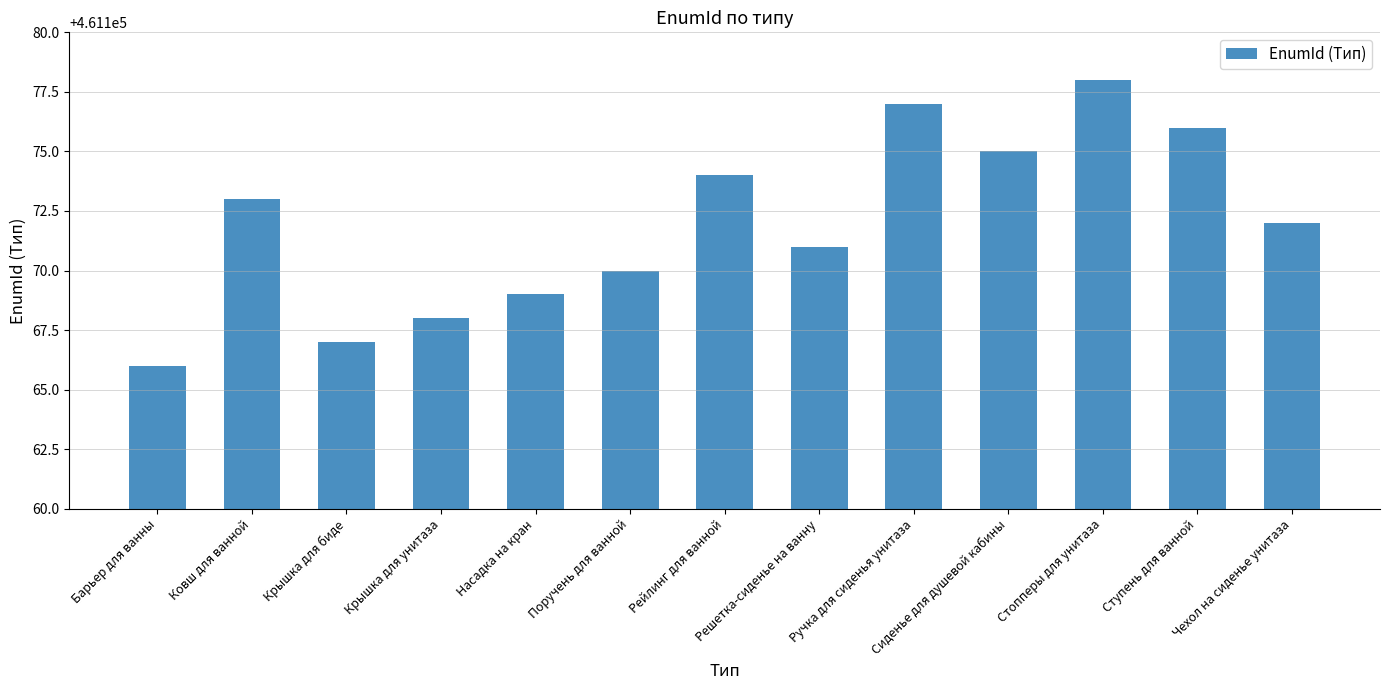

Reading left to right, what are all the values shown in this chart?

Барьер для ванны=461166	Ковш для ванной=461173	Крышка для биде=461167	Крышка для унитаза=461168	Насадка на кран=461169	Поручень для ванной=461170	Рейлинг для ванной=461174	Решетка-сиденье на ванну=461171	Ручка для сиденья унитаза=461177	Сиденье для душевой кабины=461175	Стопперы для унитаза=461178	Ступень для ванной=461176	Чехол на сиденье унитаза=461172